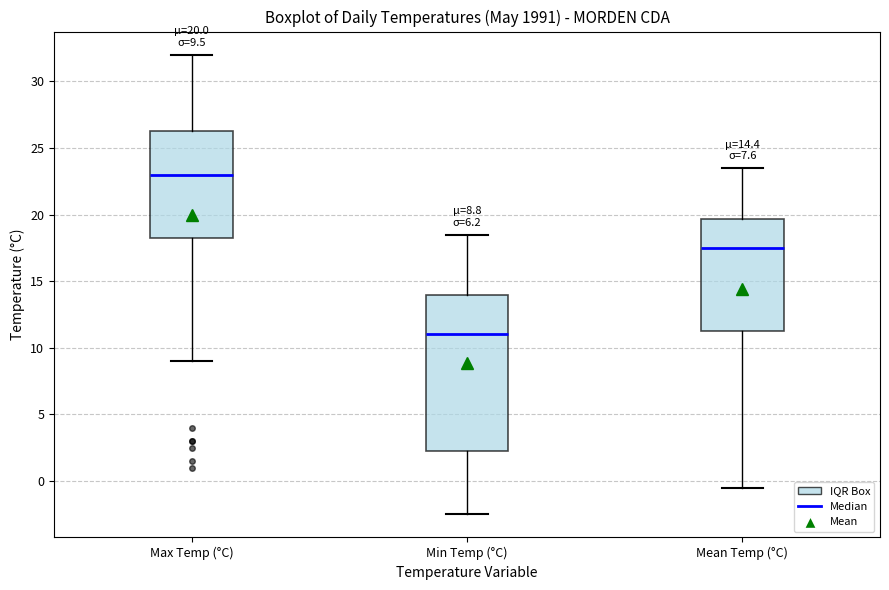

Which box has the highest median line?

Max Temp (°C)